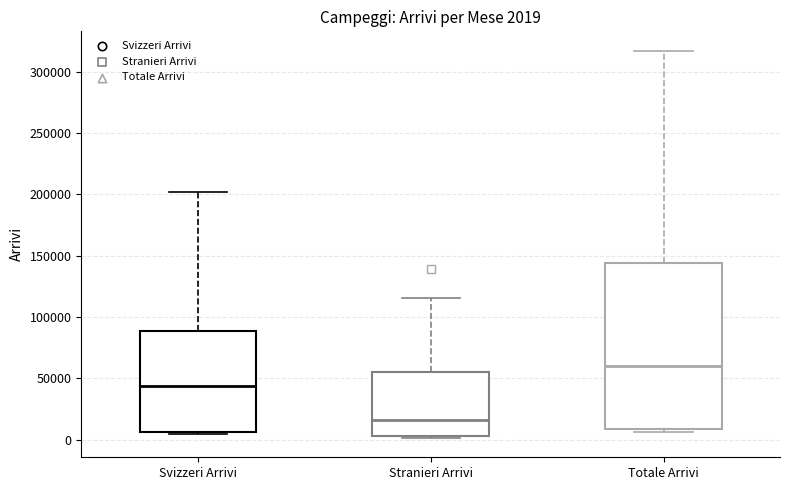

Comparing the boxes themselves (not the whiskers), which one is the tallest?

Totale Arrivi